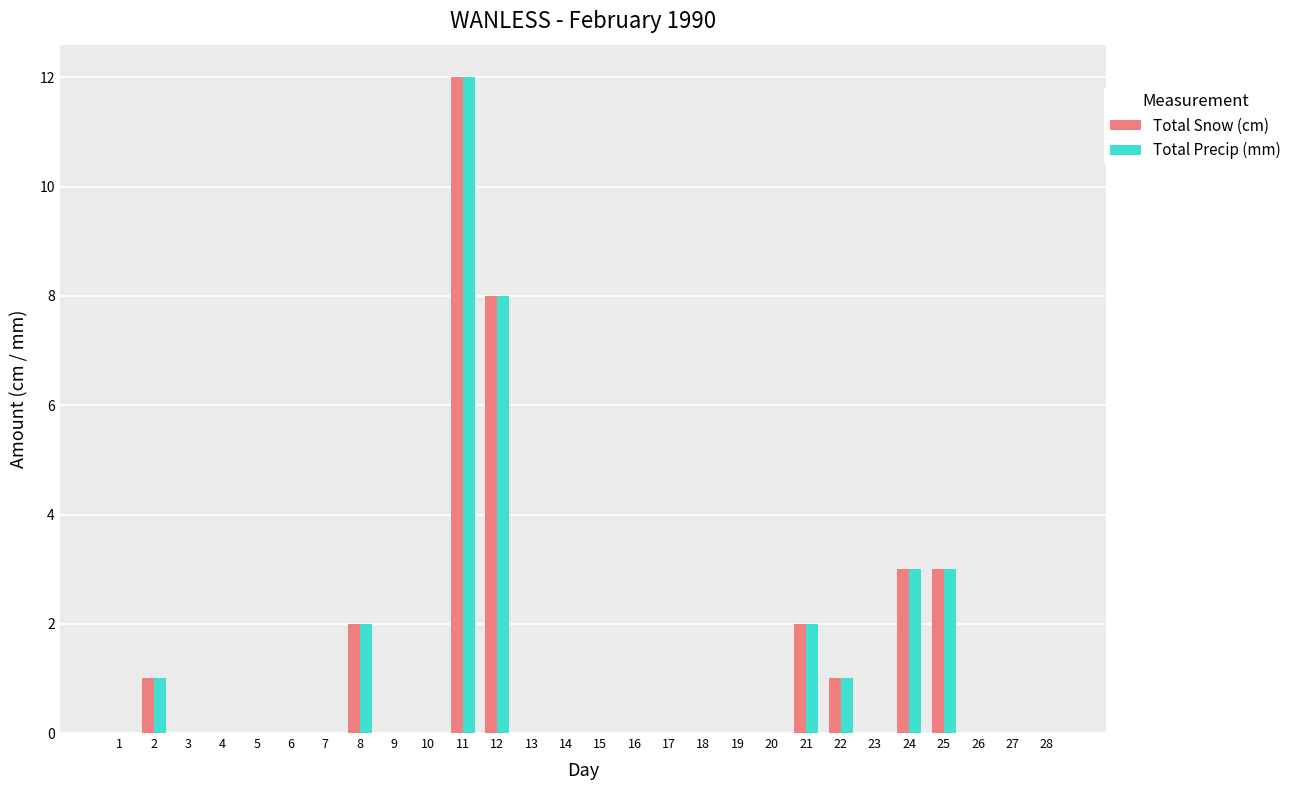

What is the sum of all Total Snow (cm) values?

32